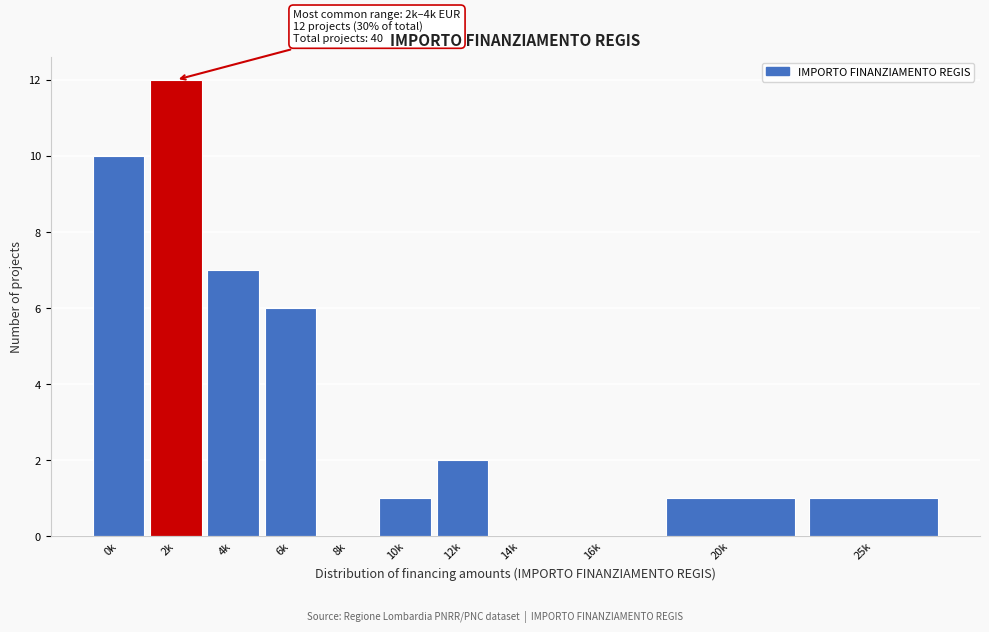

Reading right to left, what are all the values shown in this chart?

25k=1	20k=1	16k=0	14k=0	12k=2	10k=1	8k=0	6k=6	4k=7	2k=12	0k=10